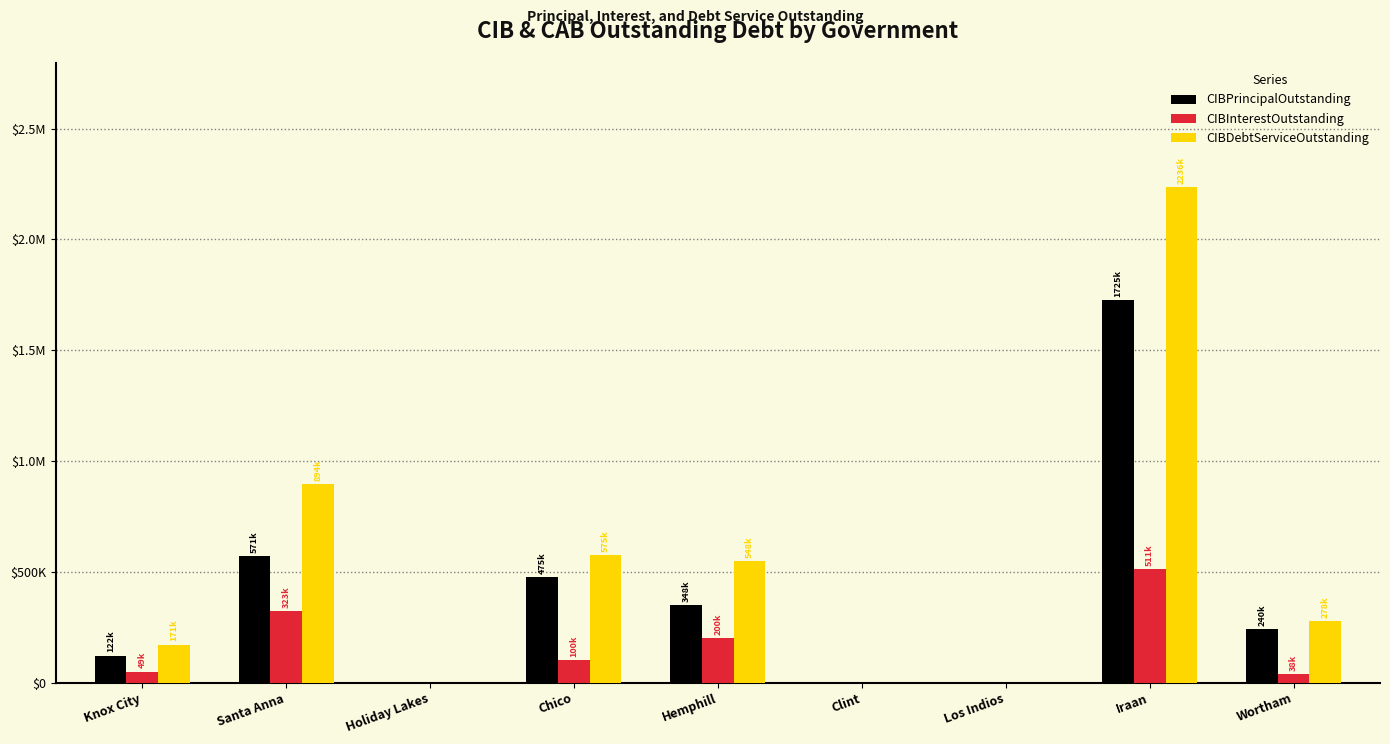

Are the bars grouped side by side (vs. stacked)?

Yes